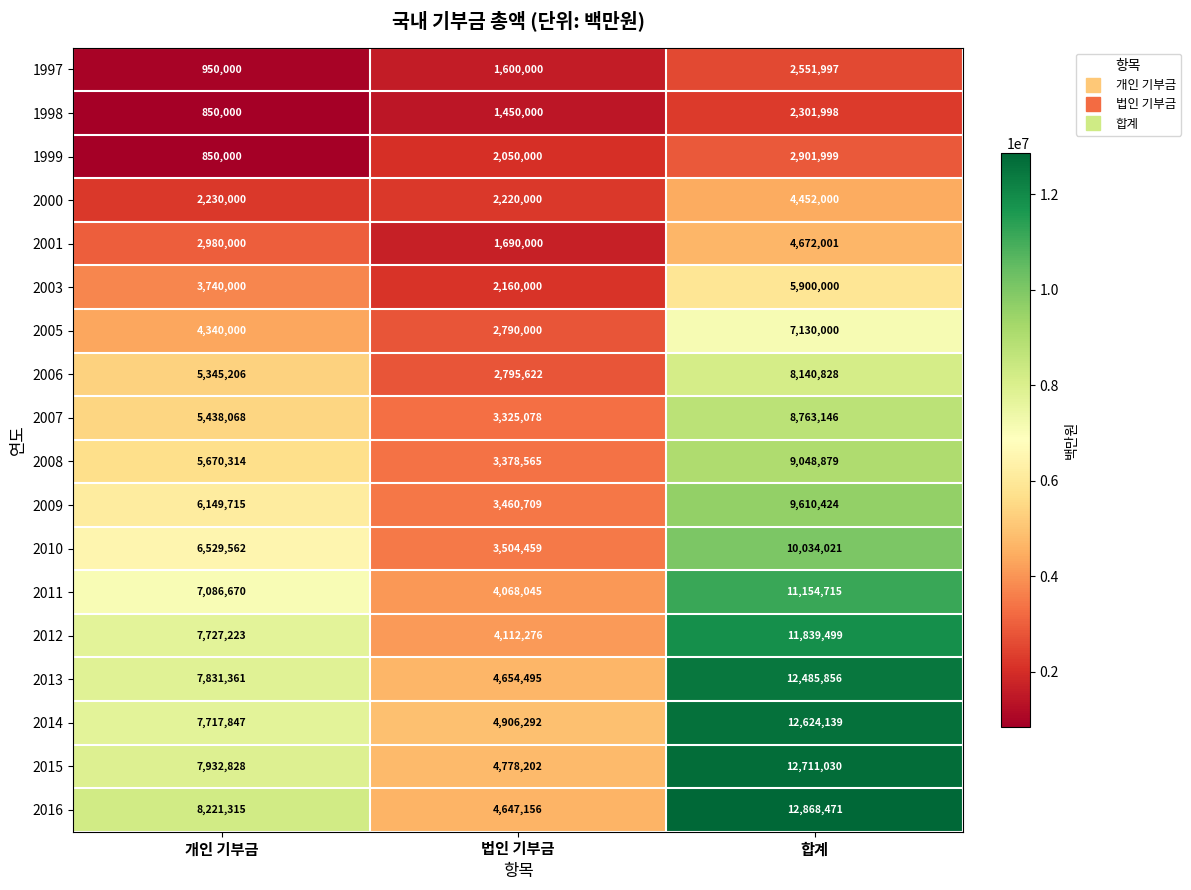

Rank the categories by 2001 value from highest to lowest.

합계, 개인 기부금, 법인 기부금